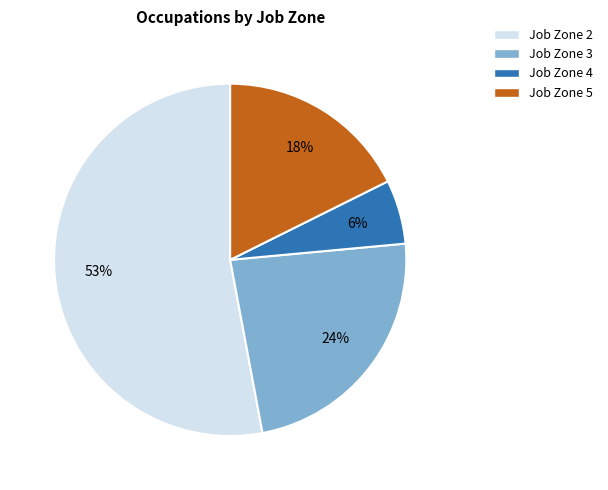

Is it true that Job Zone 2 is 42% of the pie?

False